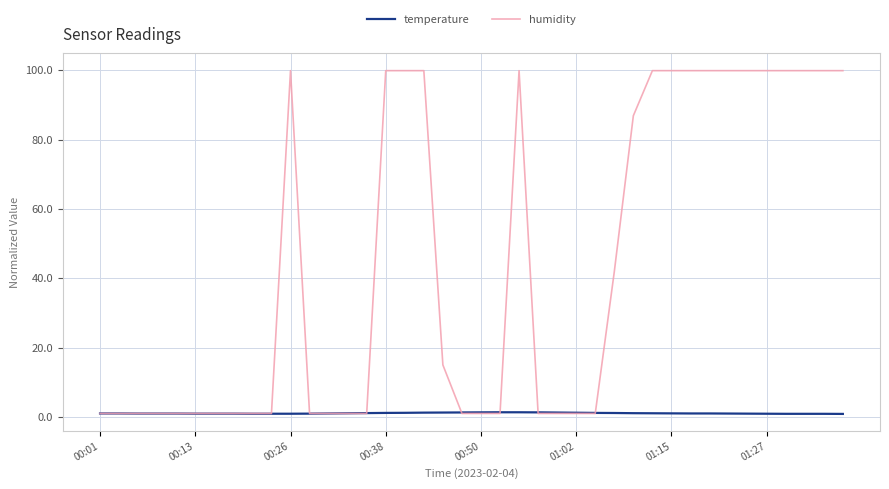

Which series has the widest spread of values?

humidity